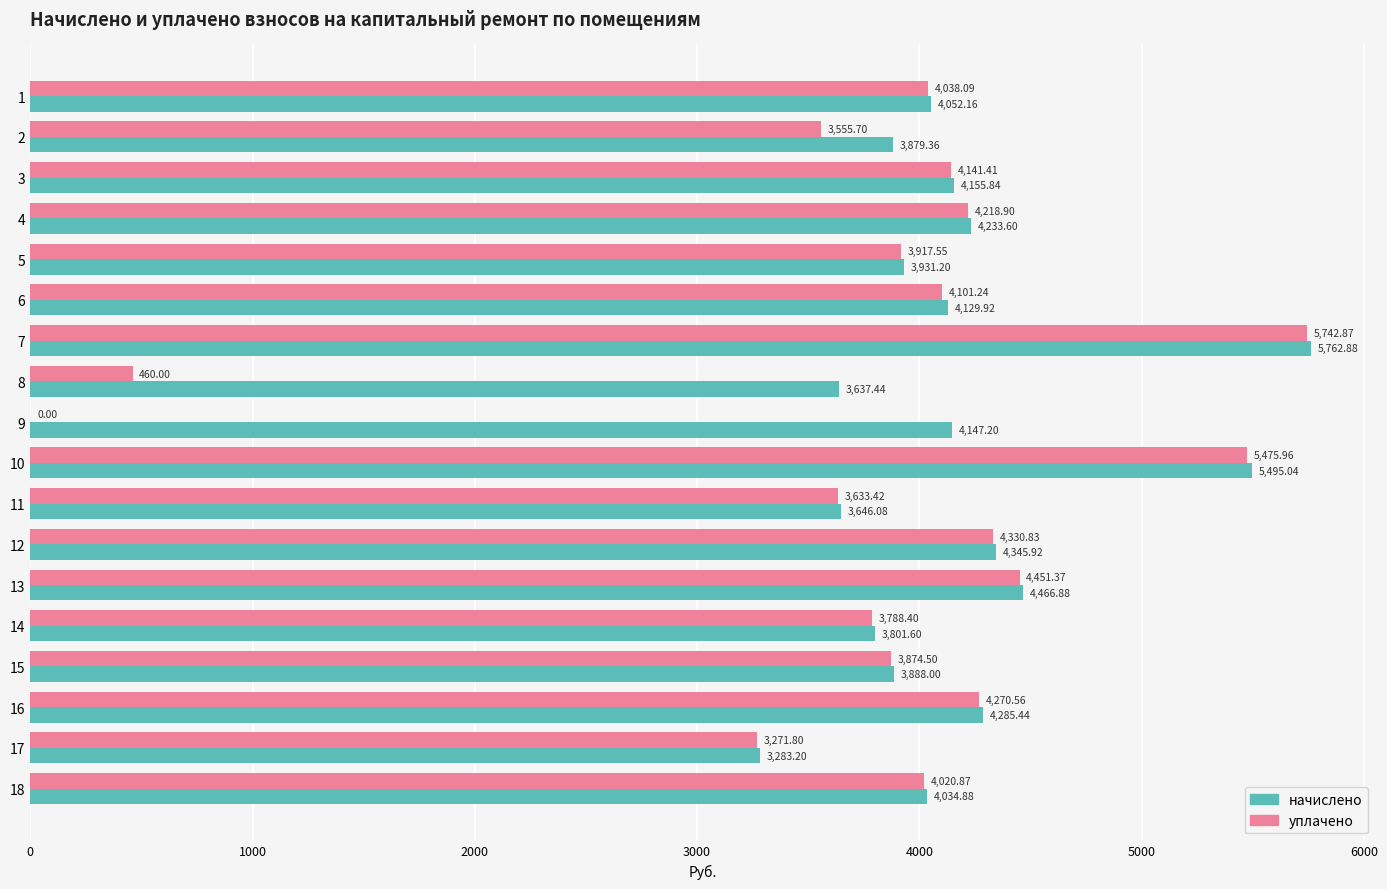

How many positive values does the уплачено series have?

17